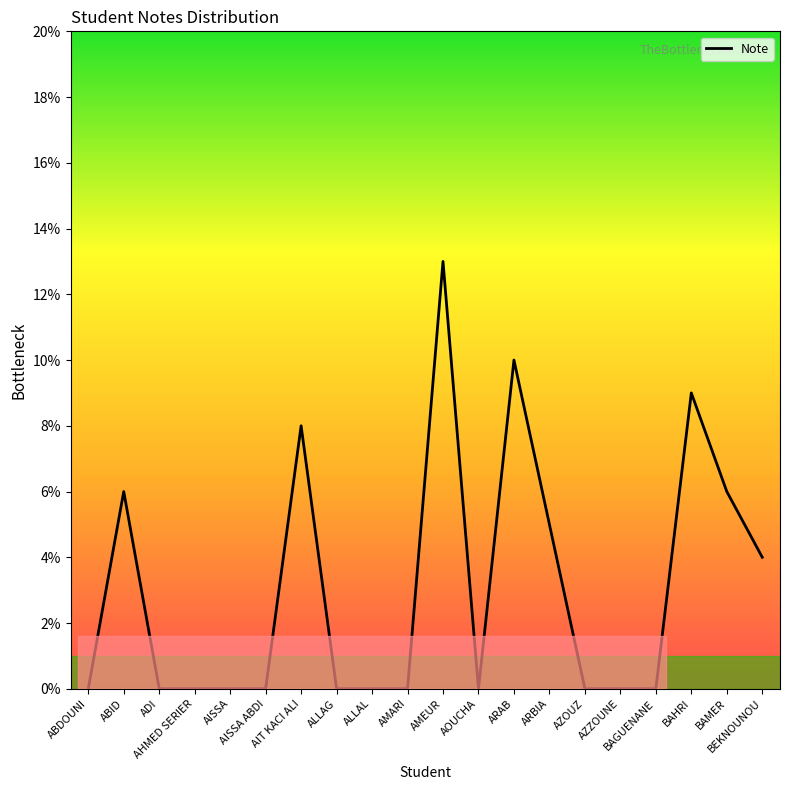

What is the greatest value displayed?

13